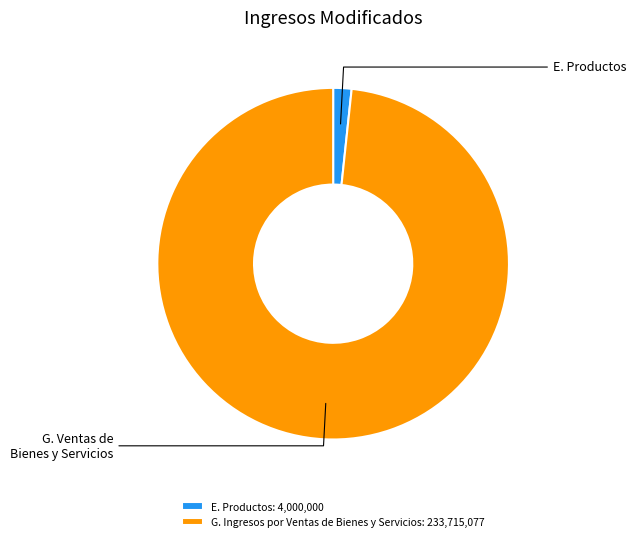

Do G. Ingresos por Ventas de Bienes y Servicios and E. Productos together represent more than half of the pie?

Yes